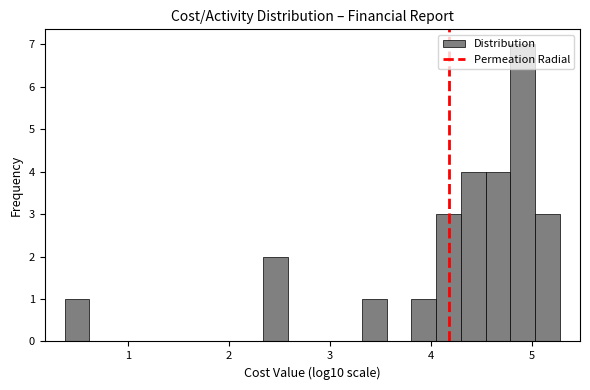

Around what value on the x-axis is the tallest bar? Give the approximate position of its centre, as read against the axis.

4.9